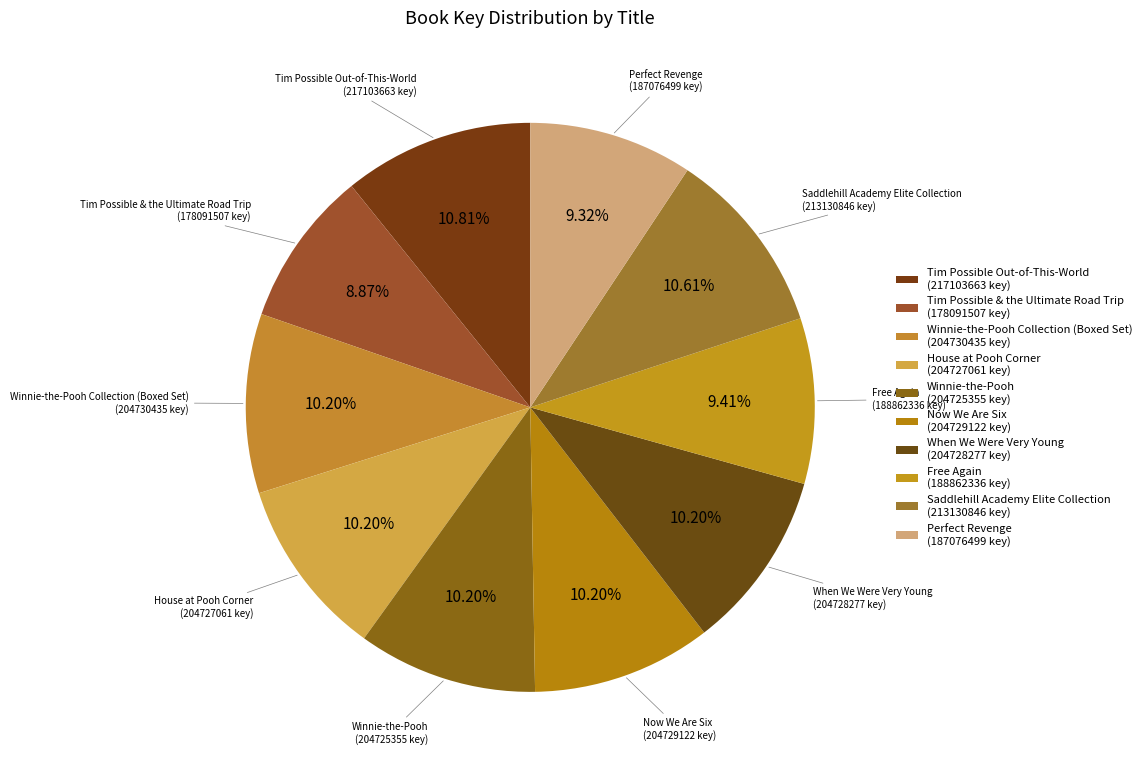

How many slices are in this pie chart?

10